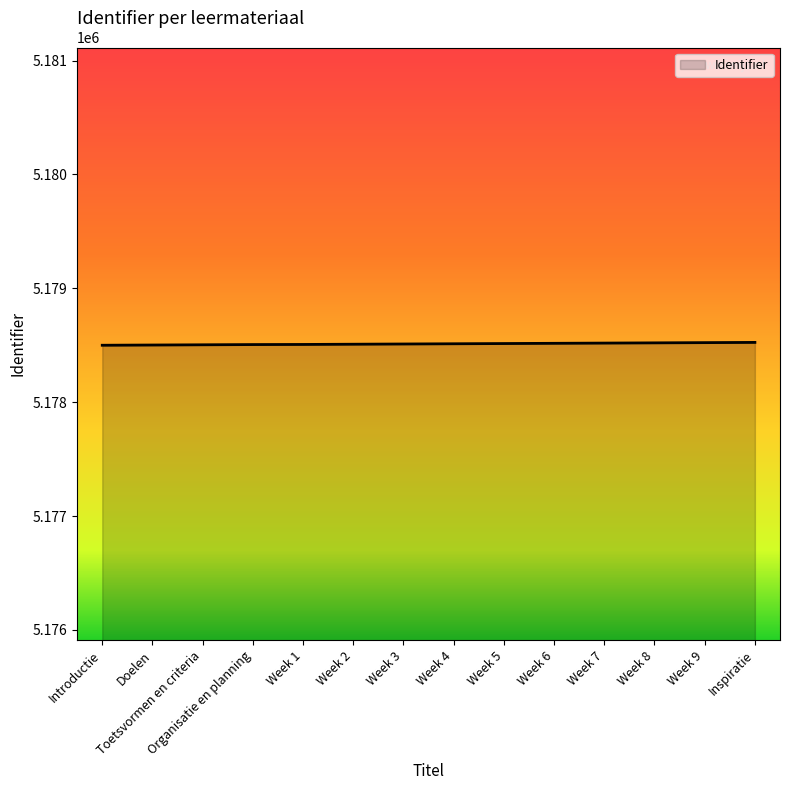

Count the number of data series in this chart.

1